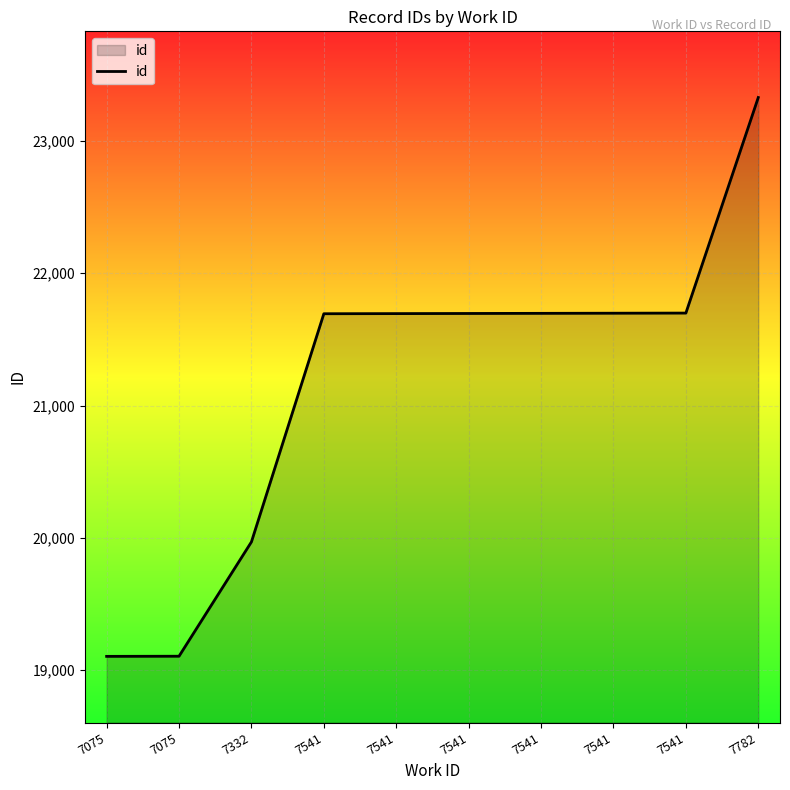

Is this an area chart (filled region under the line)?

Yes